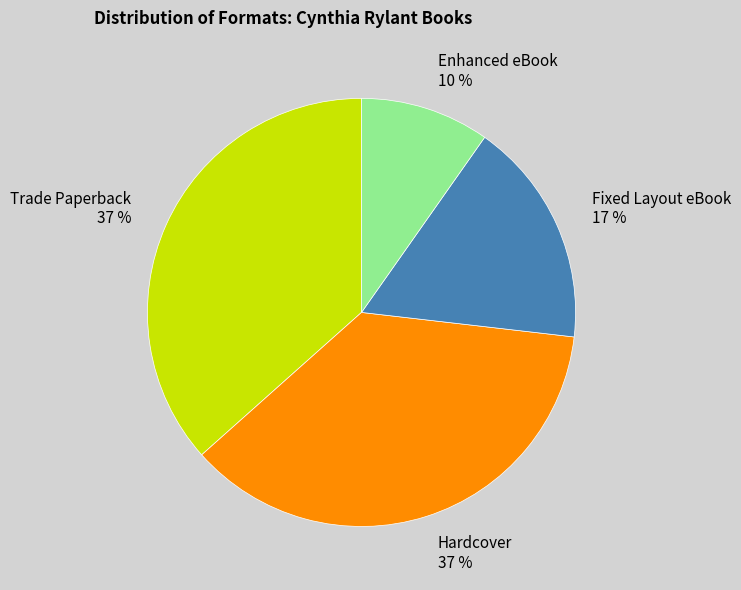

Is Fixed Layout eBook 17 % the majority of the pie?

No